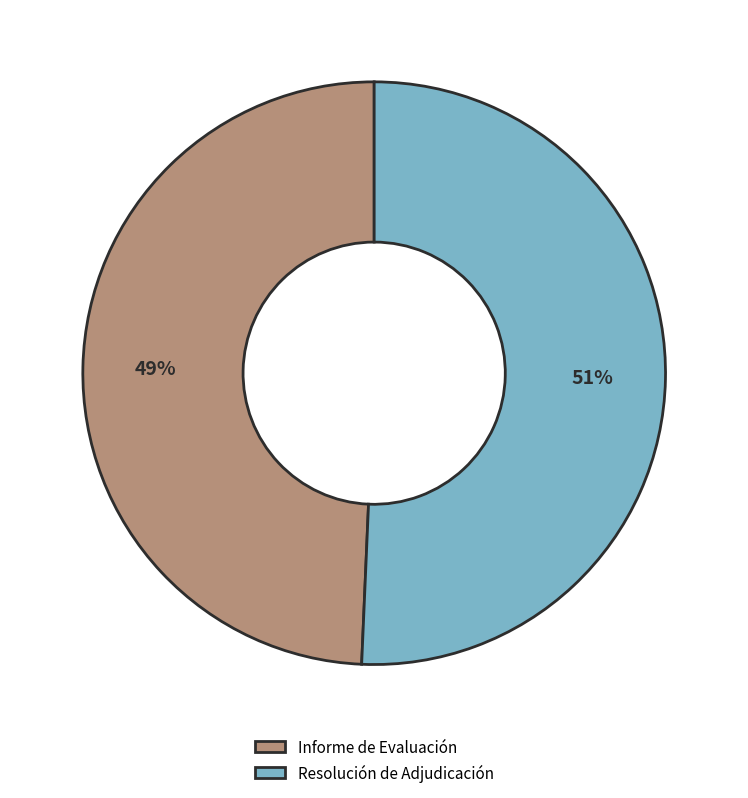

How many slices are in this pie chart?

2